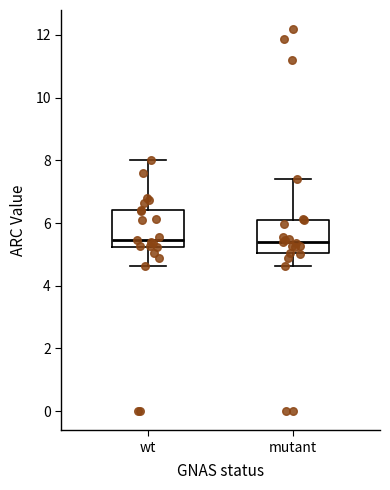

Reading left to right, transcribe this box plot: for each box, give where its median line is, the range the box spans, and where its two whiskers end, as read against the y-axis. The values are not printed on the chart, so give them approximately, as read against the axis.

wt: median 5.4, box 5.2 to 6.4, whiskers 4.6 to 8.0
mutant: median 5.4, box 5.0 to 6.0, whiskers 4.6 to 7.4